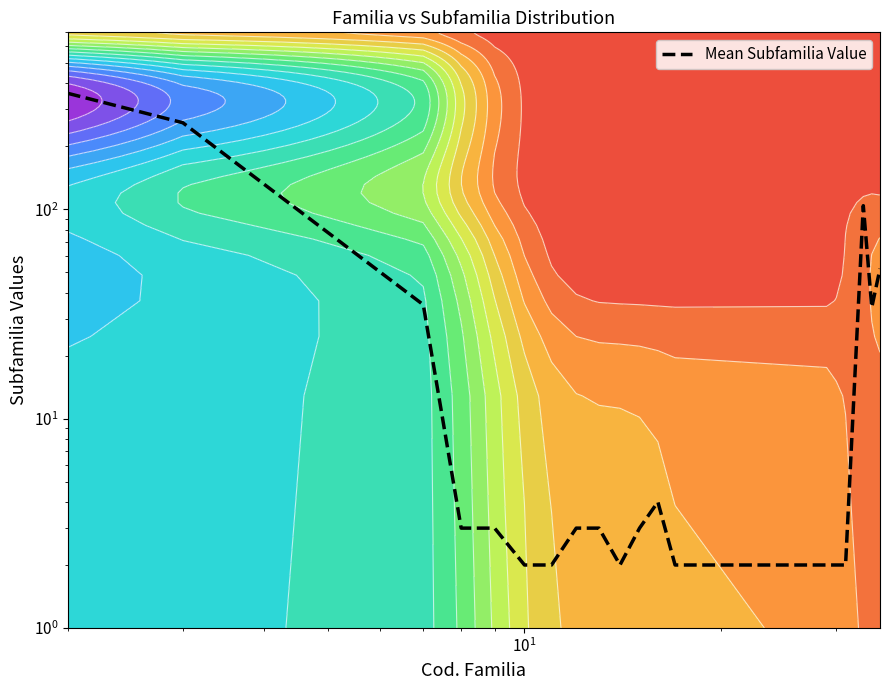

Is it true that the value at 9 is 0?

False